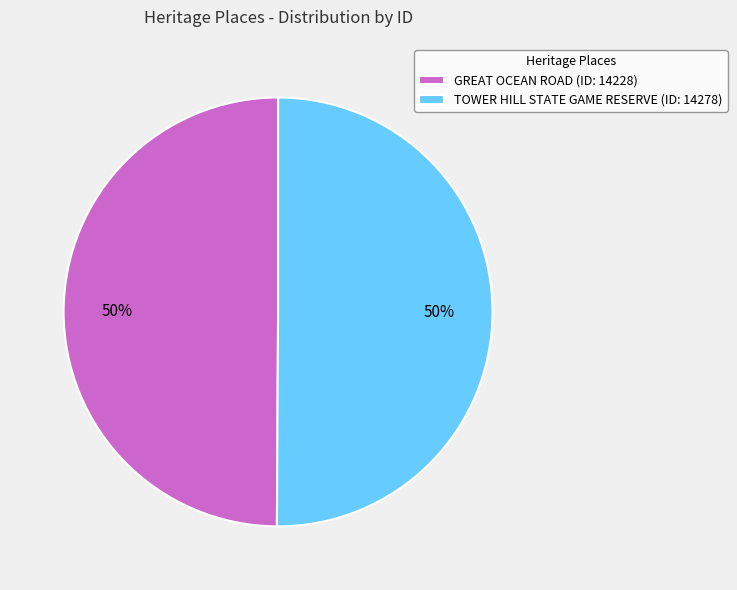

To the nearest percent, what is the average slice percentage?

50%